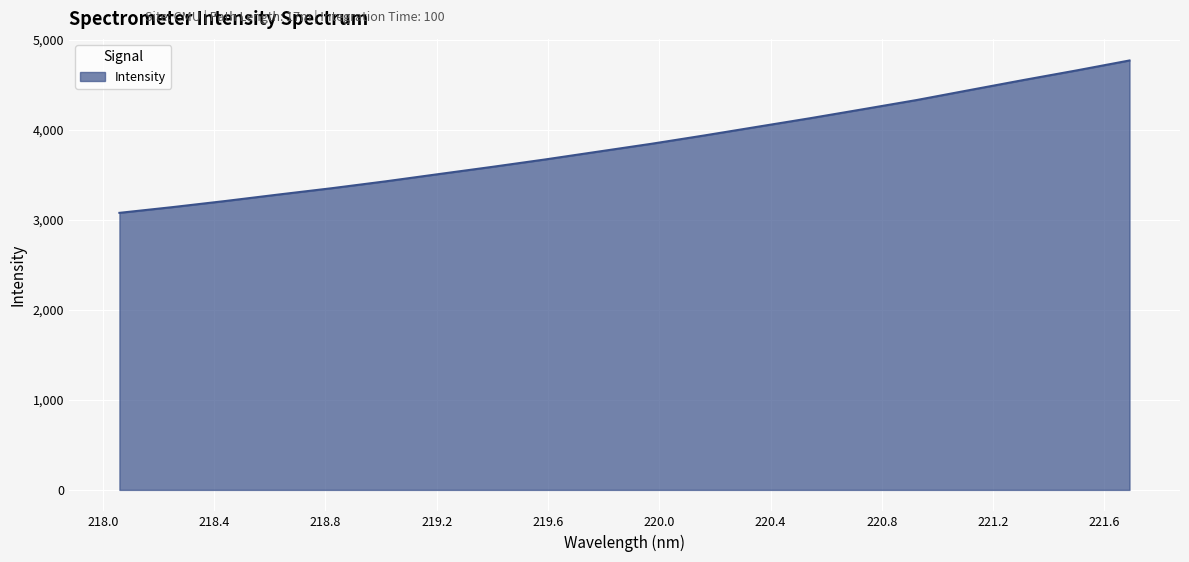

What is the greatest value displayed?

4770.6